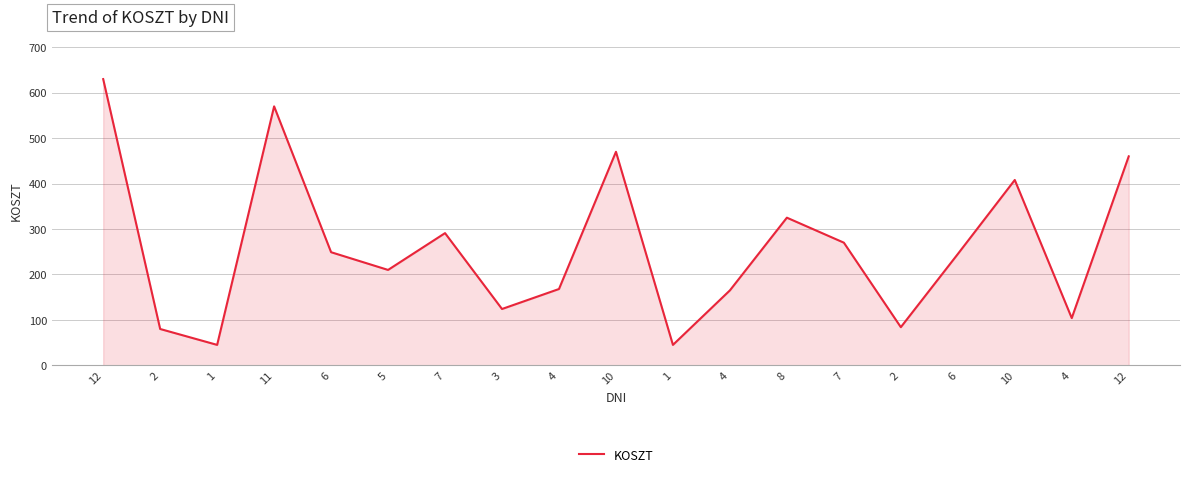

True or false: the data shows 325 at 8.

True